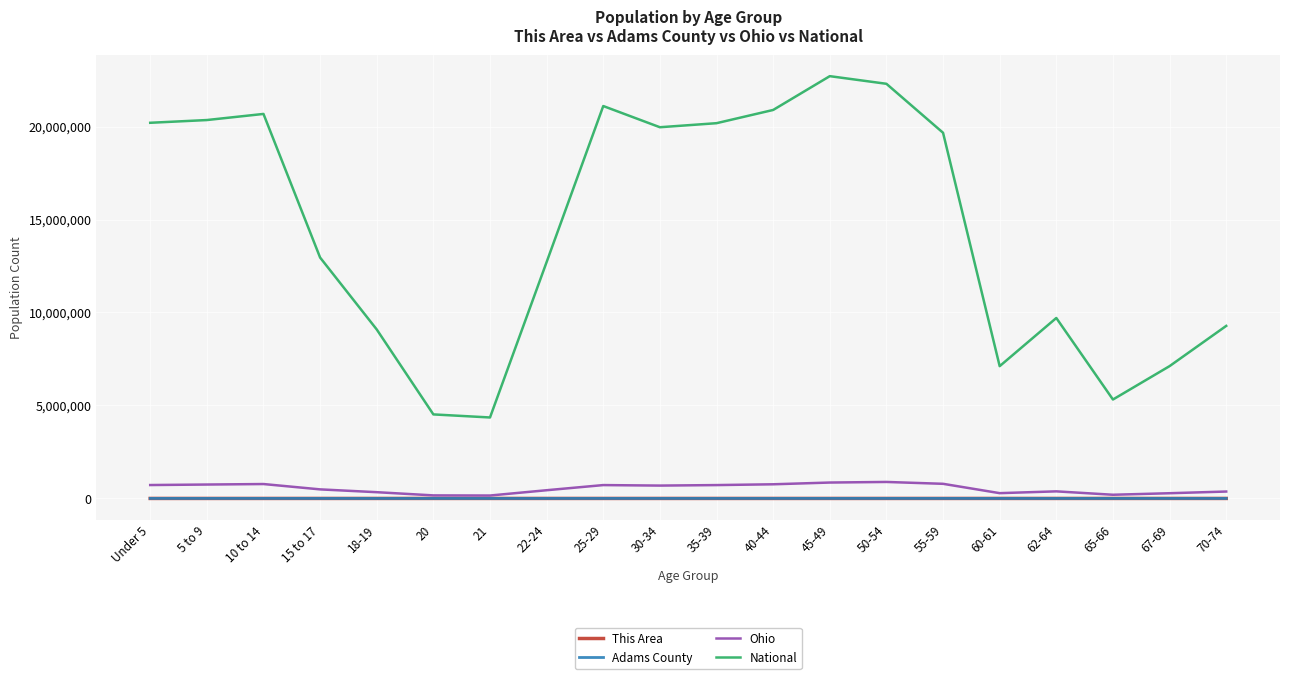

What is the greatest value displayed?

22708591